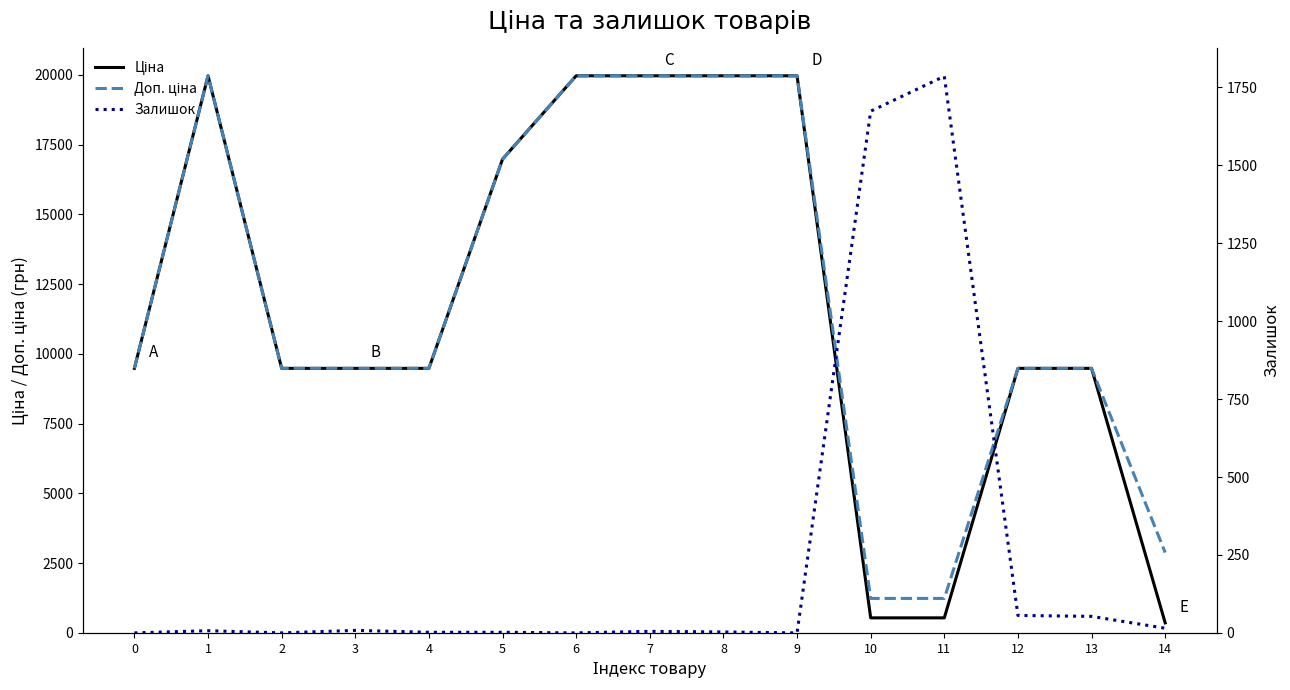

The Залишок series shows 2.9 at 5. True or false?

False